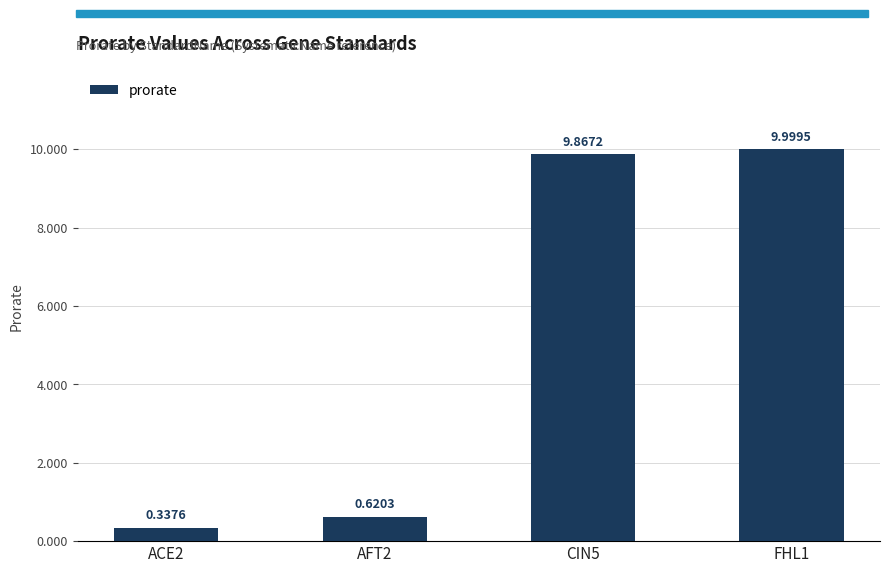

Which has a higher value, FHL1 or CIN5?

FHL1